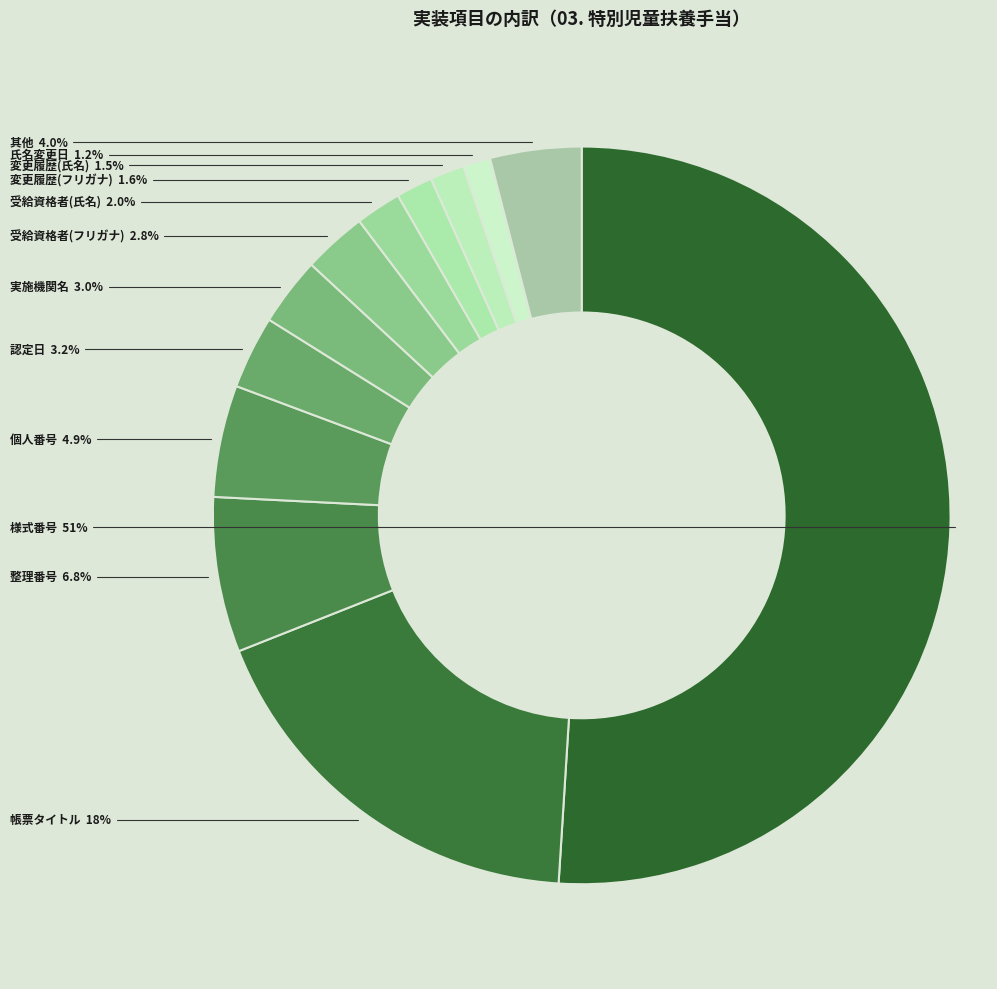

To the nearest percent, what is the difference between the largest and smallest slice percentages?

50%